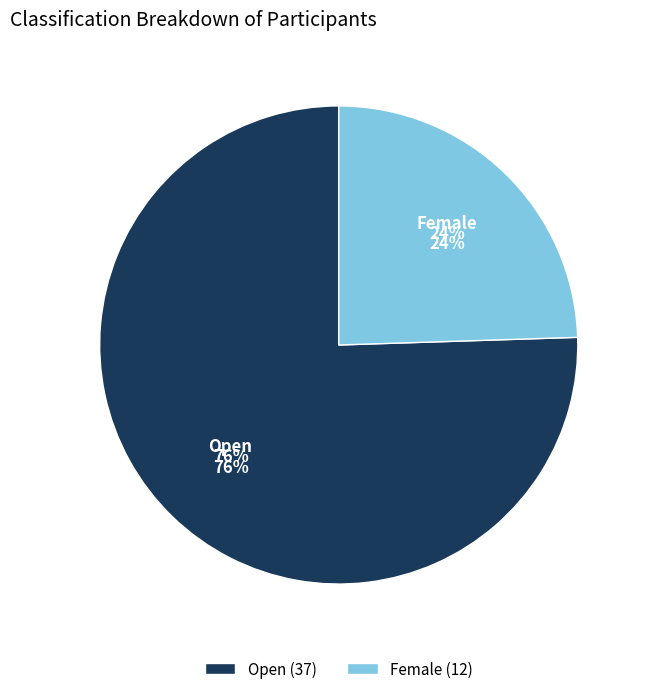

To the nearest percent, what is the difference between the largest and smallest slice percentages?

51%